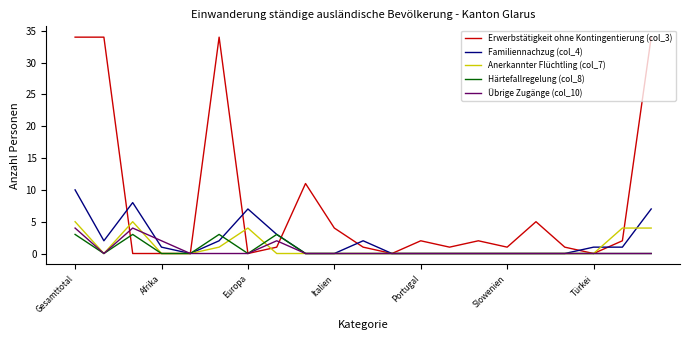

Which series has the largest total across all categories?

Erwerbstätigkeit ohne Kontingentierung (col_3)